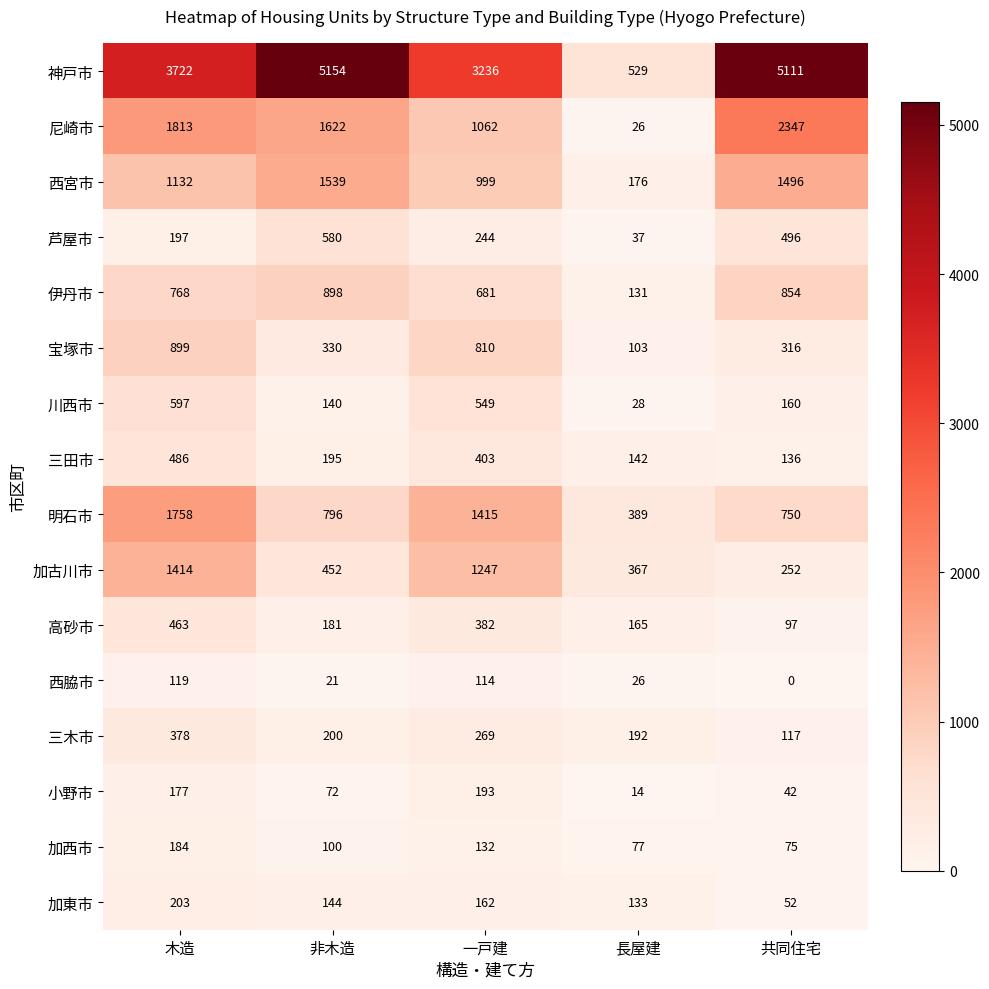

At which label does 明石市 first exceed 796?

木造